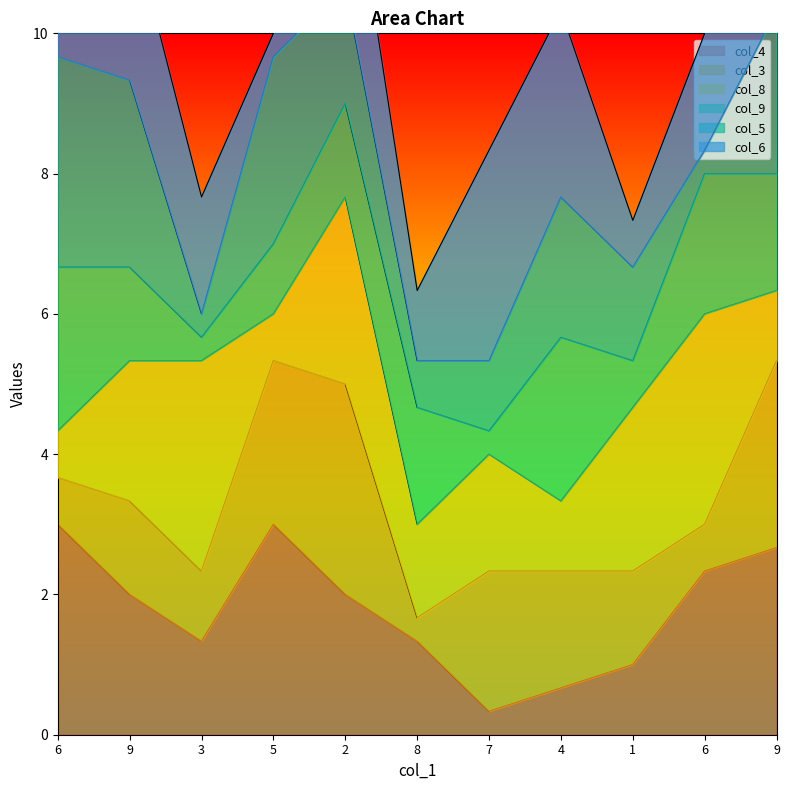

How many data points in col_4 are less than 6?

5